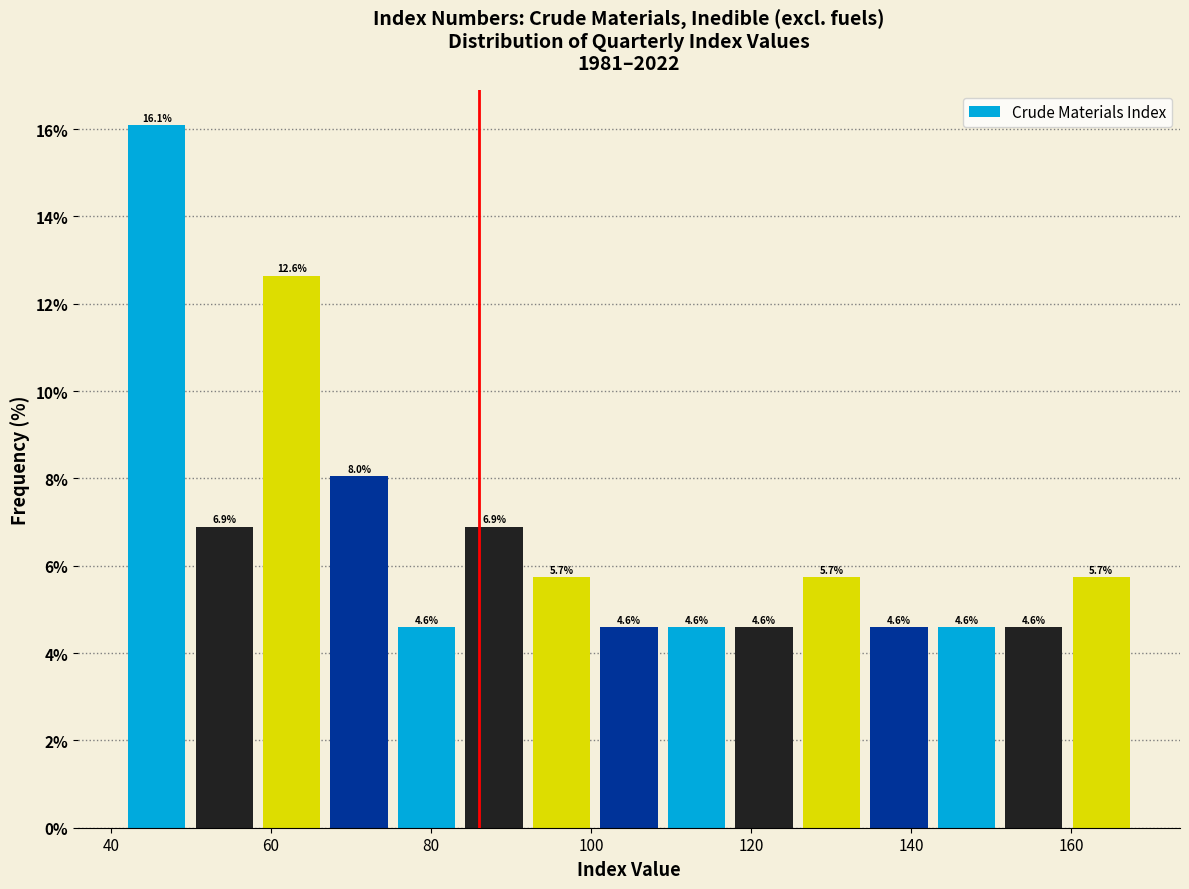

What is the height of the bar covering 42 to 50 on the x-axis? The bar edges are not printed on the chart, so give them approximately, as read against the axis.

16.1